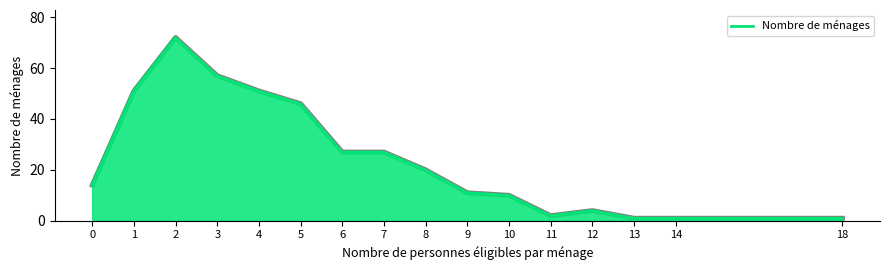

What is the ratio of the value at 10 to the value at 6?

0.4